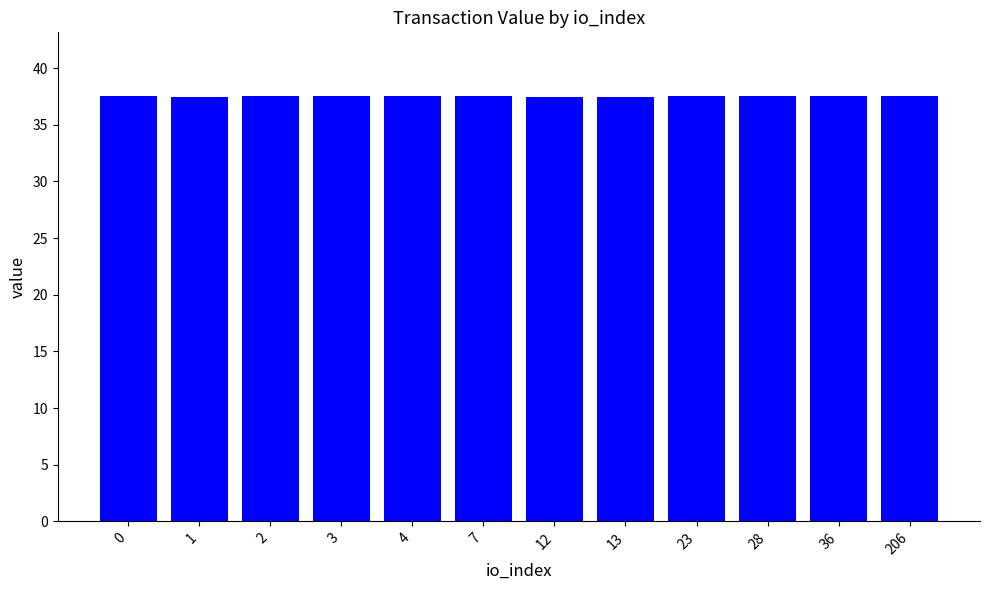

Count the values in the range 37 to 38.

12